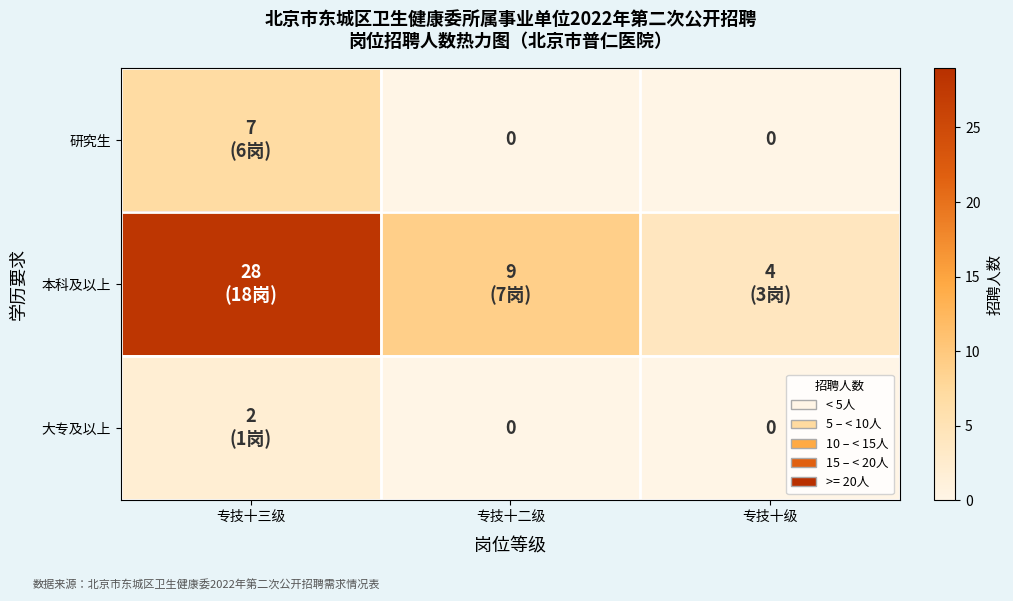

The value of 大专及以上 at 专技十级 is 0. True or false?

True